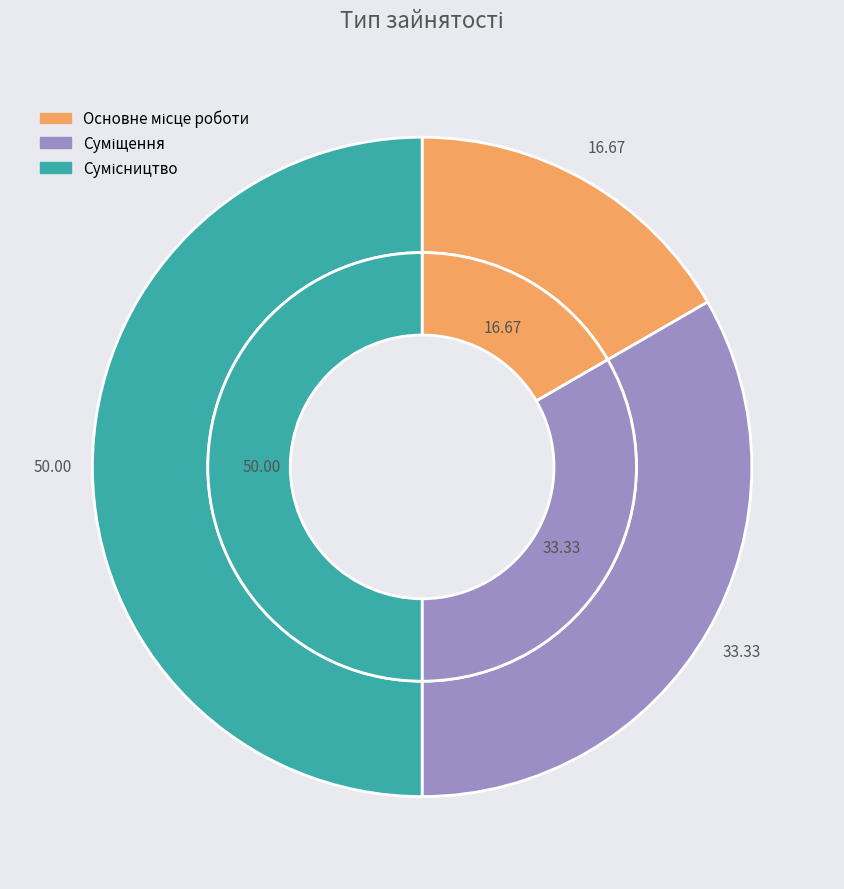

True or false: Основне місце роботи accounts for 17% of the total.

True